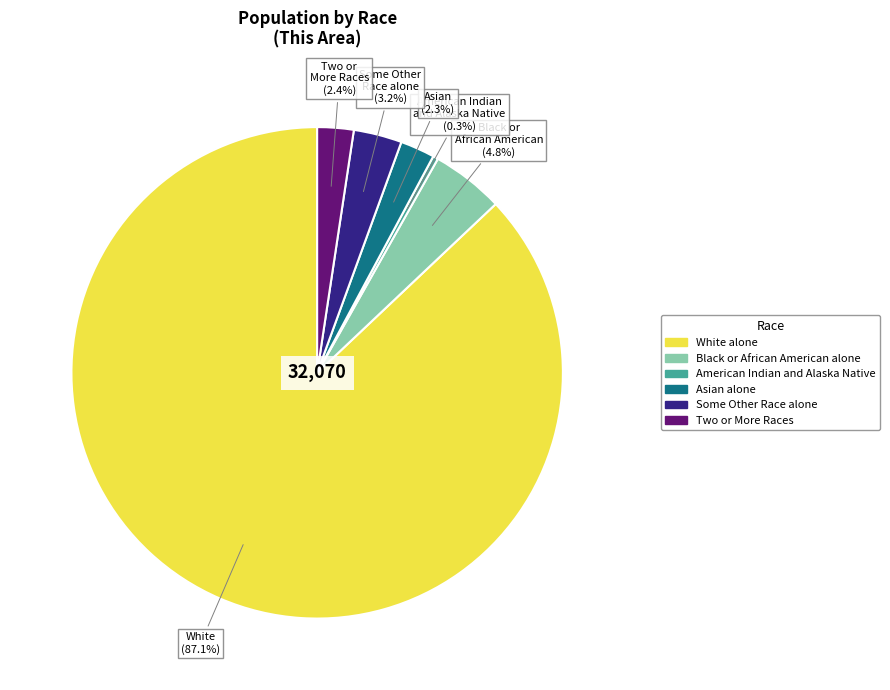

Which slice is the largest?

White alone